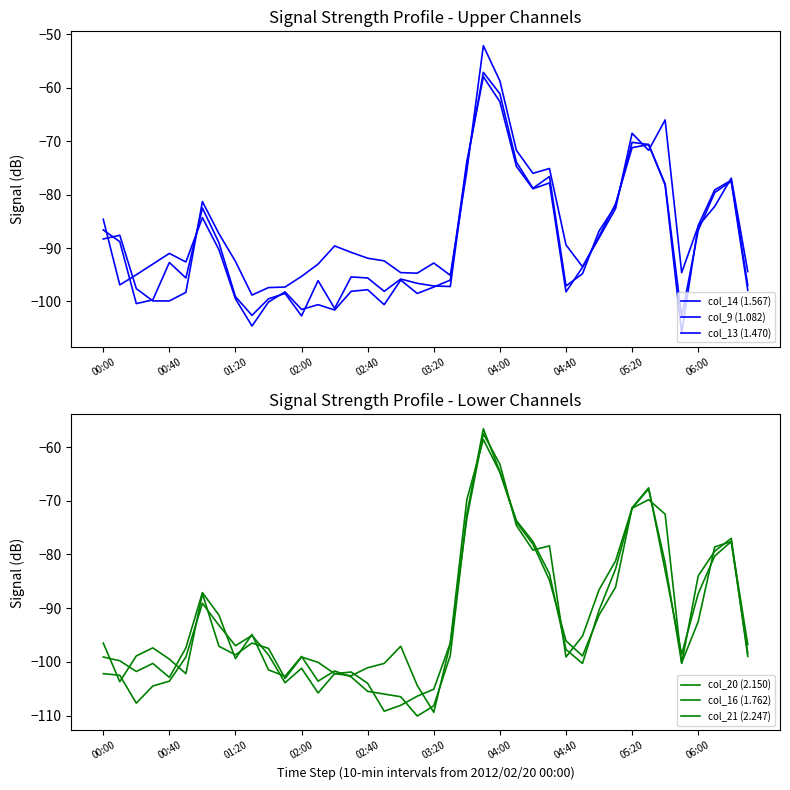

At how many categories does at least one series exceed -97?

38